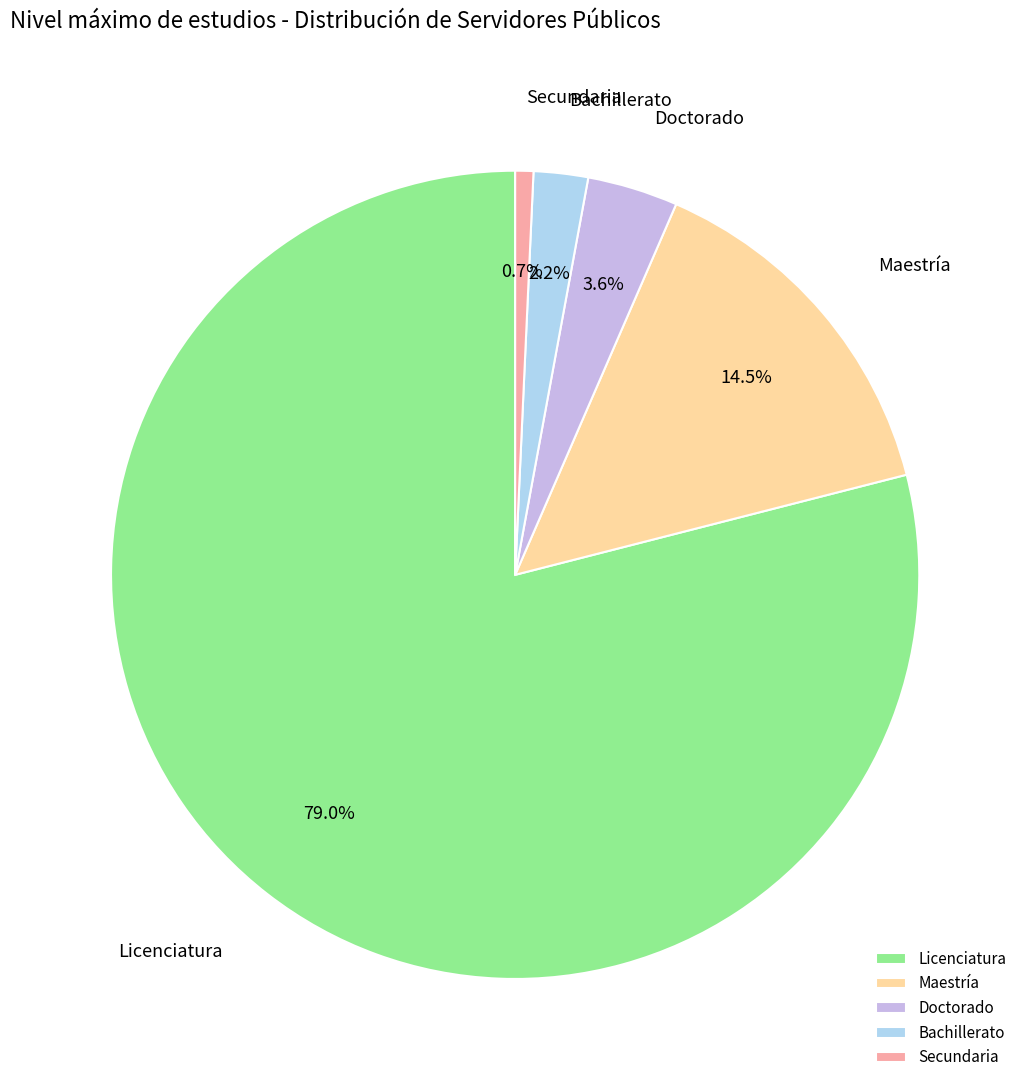

Which has a higher value, Maestría or Doctorado?

Maestría